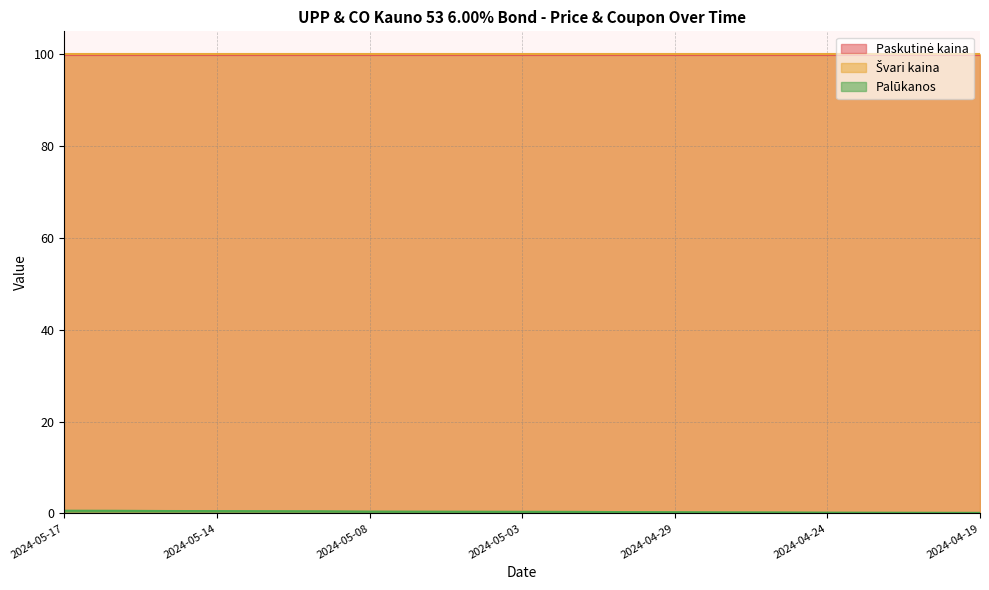

Which has a higher value, 2024-05-16 or 2024-04-30?

2024-05-16